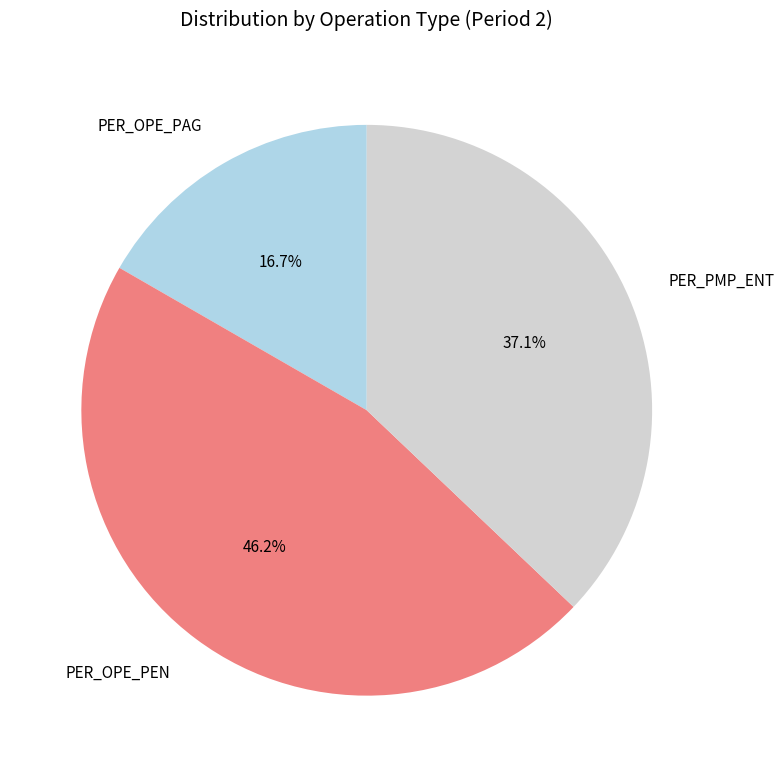

How many slices are in this pie chart?

3